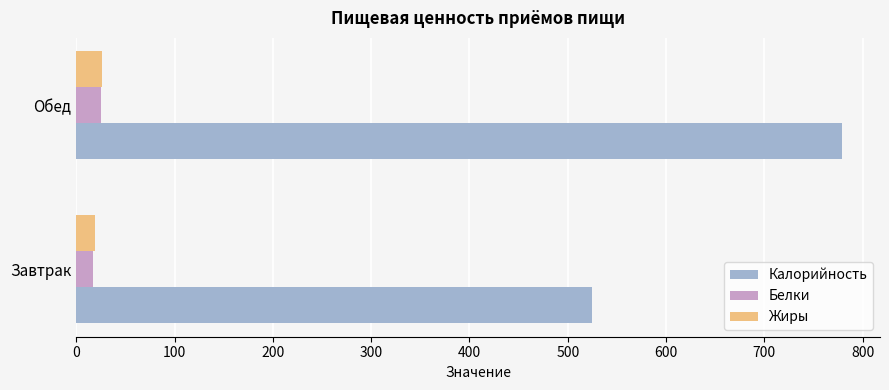

Which series has the largest range (max minus min)?

Калорийность